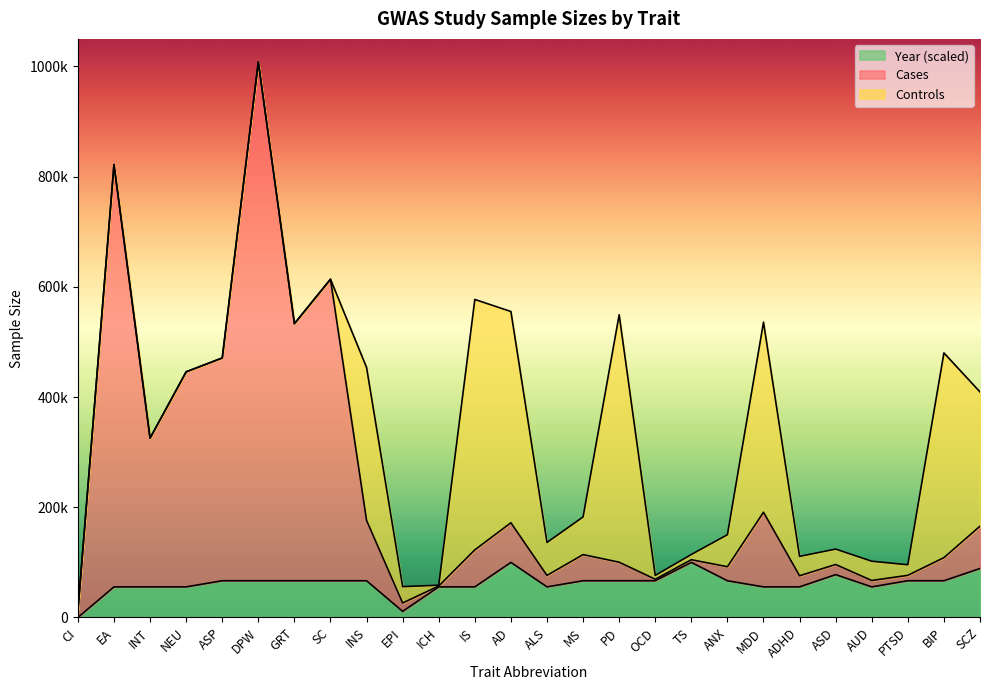

How many values in the Cases series are below 114095?

13